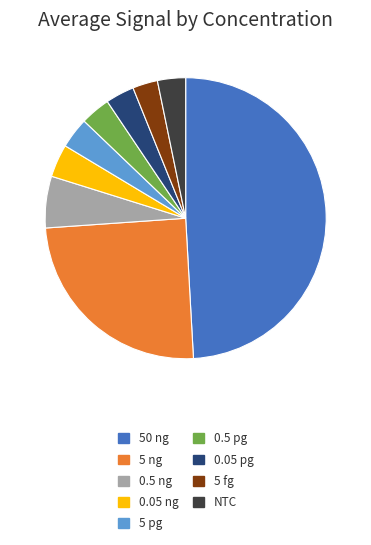

Approximately how many times larger is the value at 0.5 ng compared to 5 fg?

2.1